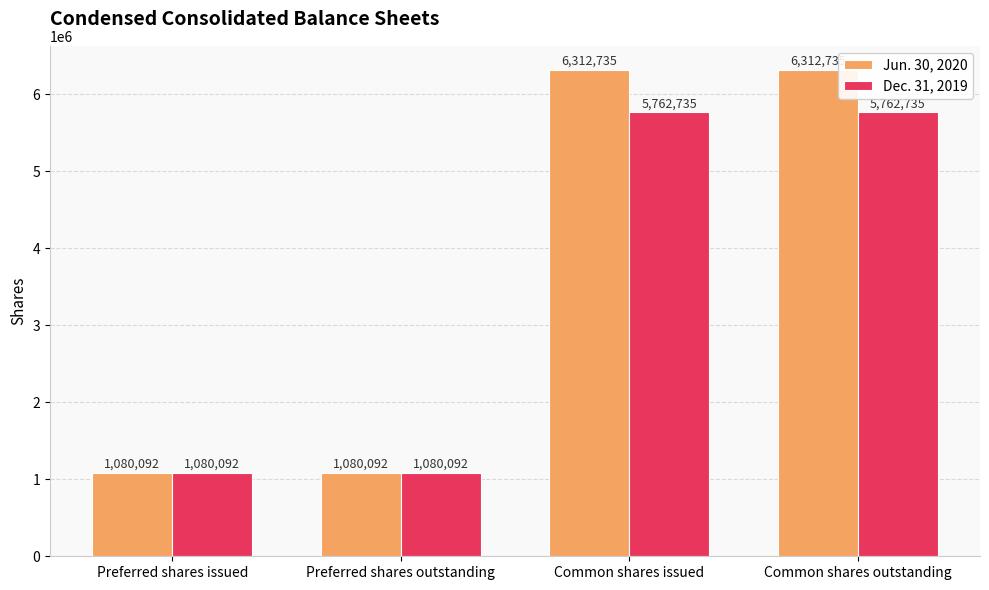

What is the sum of the Dec. 31, 2019 values at Common shares issued and Preferred shares issued?

6842827